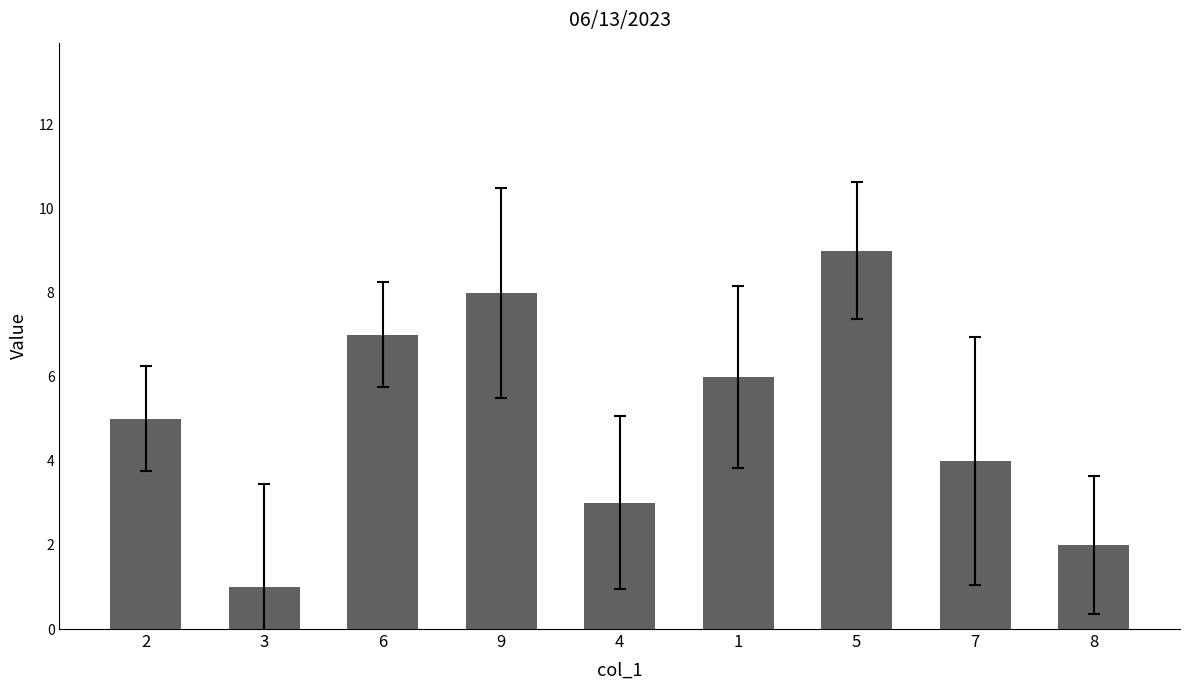

What position from the left is 1?

6